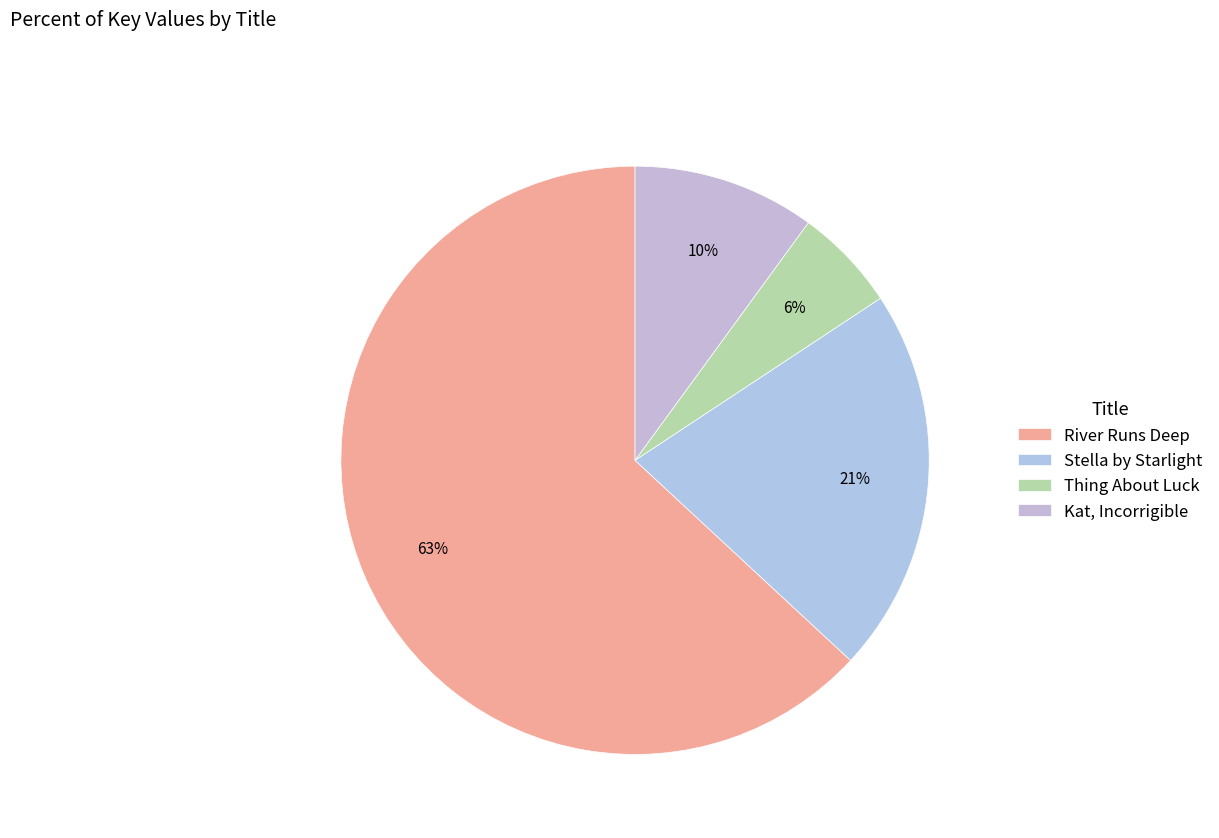

Which slice is the largest?

River Runs Deep